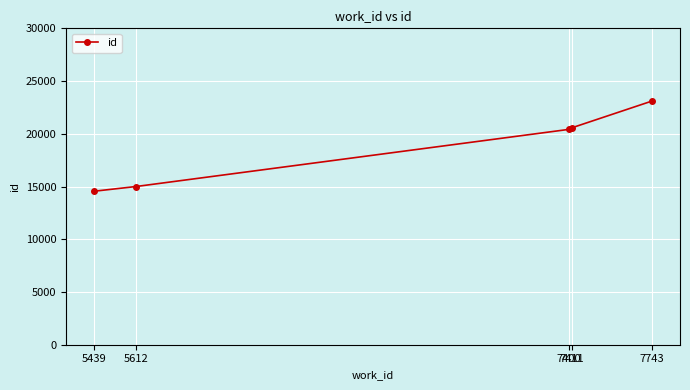

What is the value of the 4th point from the left?

20562